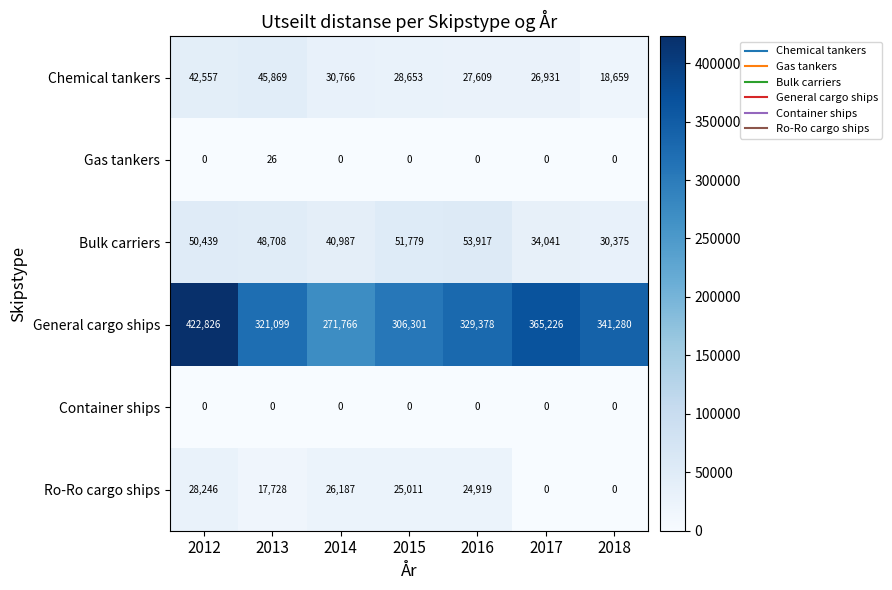

At how many categories does at least one series exceed 161455?

7